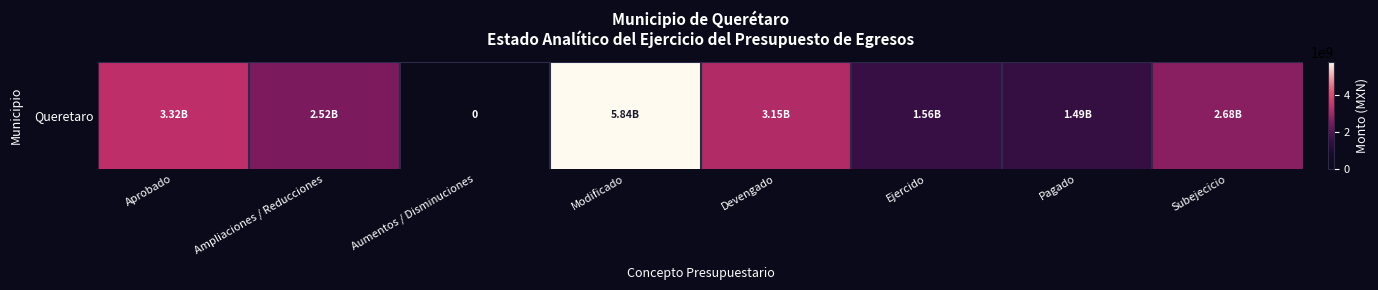

Reading left to right, what are all the values shown in this chart?

Aprobado=3317386440.0	Ampliaciones / Reducciones=2518169216.7	Aumentos / Disminuciones=0.0	Modificado=5835555656.7	Devengado=3153834784.9	Ejercido=1564171635.2	Pagado=1486001148.3	Subejecicio=2681720871.8